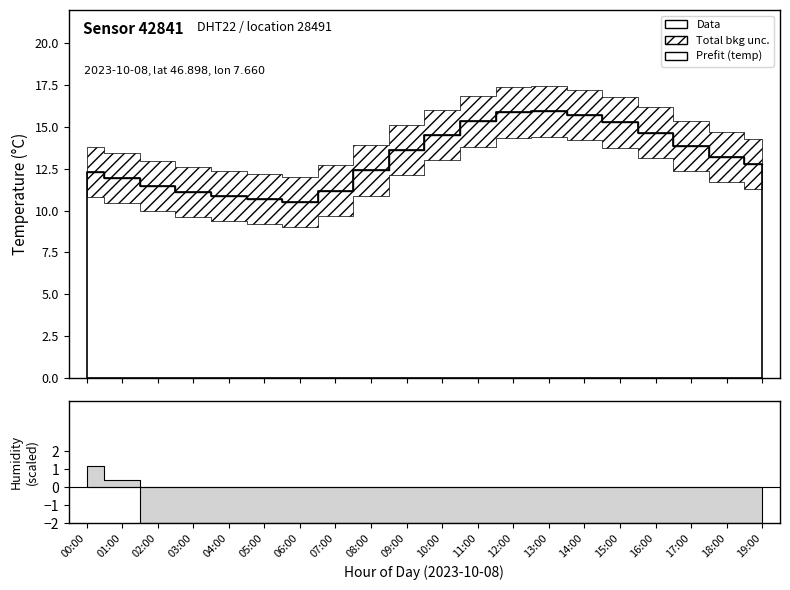

Rank the categories by value from lowest to highest.

06:00, 05:00, 04:00, 03:00, 07:00, 02:00, 01:00, 00:00, 08:00, 19:00, 18:00, 09:00, 17:00, 10:00, 16:00, 15:00, 11:00, 14:00, 12:00, 13:00